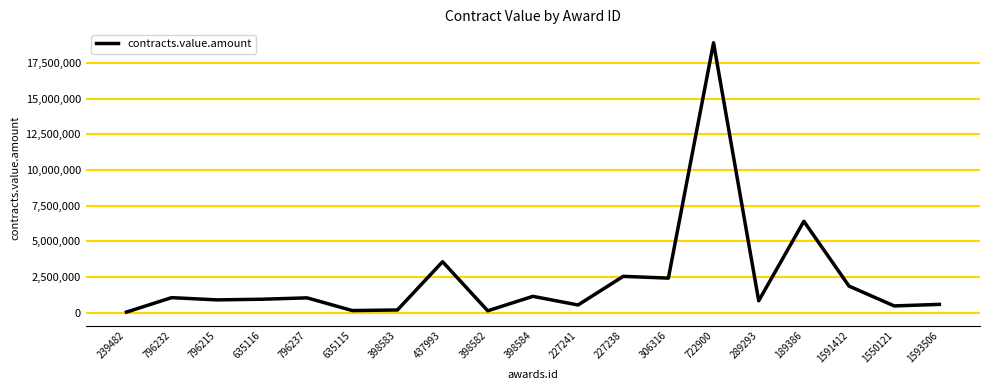

The chart shows a value of 137720.3 at 635115. True or false?

True